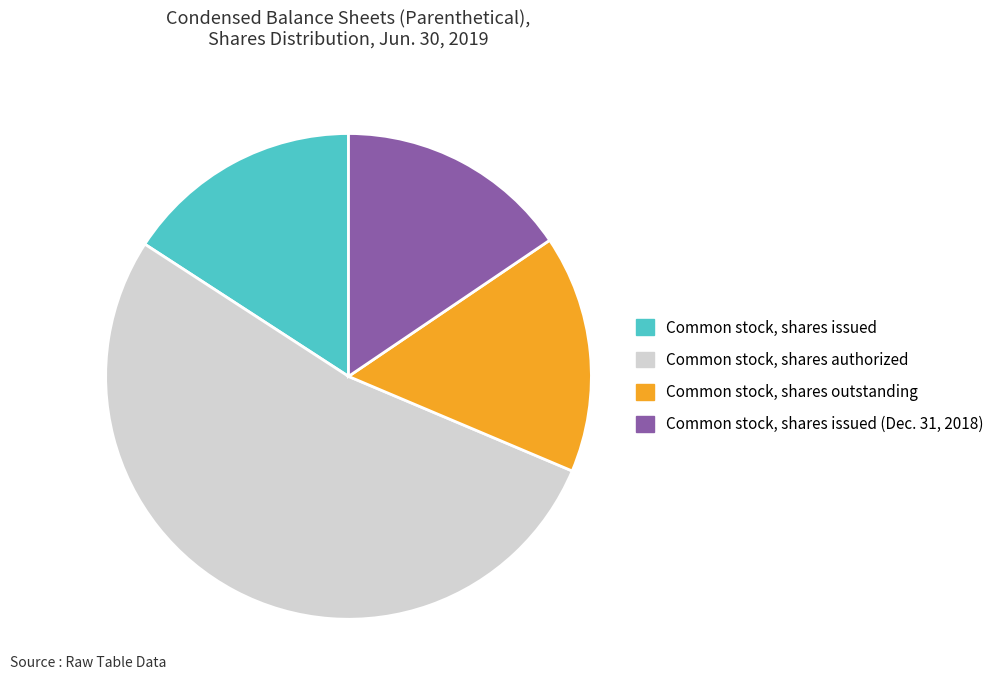

How many segments does this pie chart have?

4